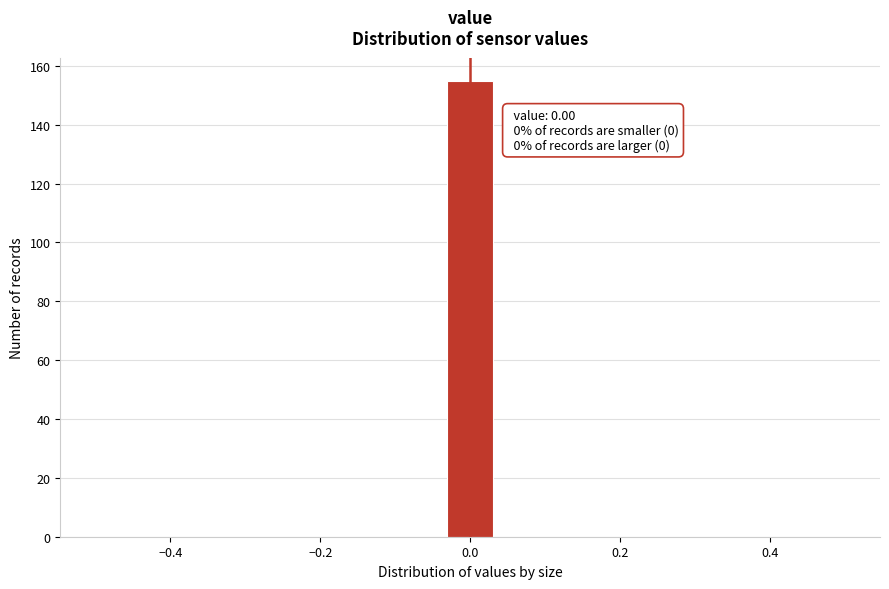

Around what value on the x-axis is the tallest bar? Give the approximate position of its centre, as read against the axis.

0.00